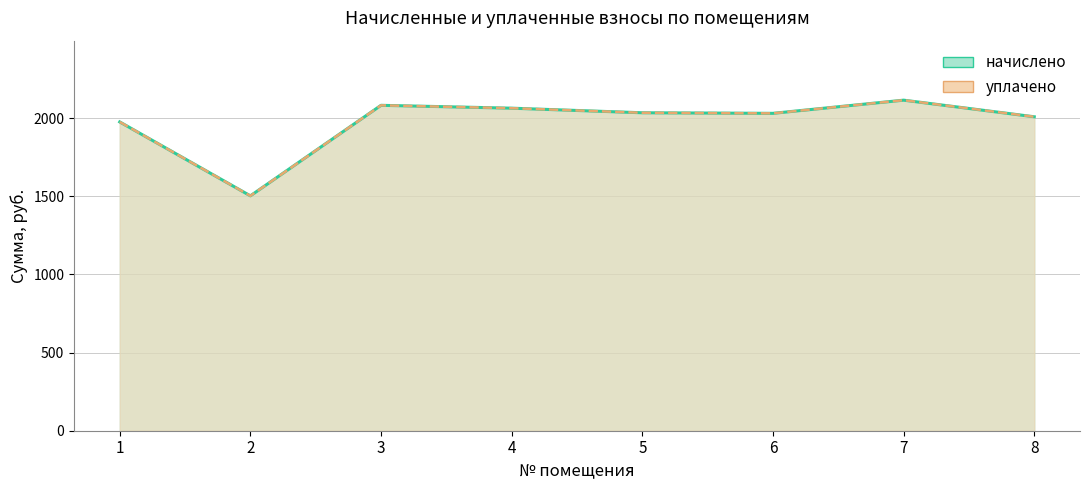

Where is the first local maximum for начислено?

3